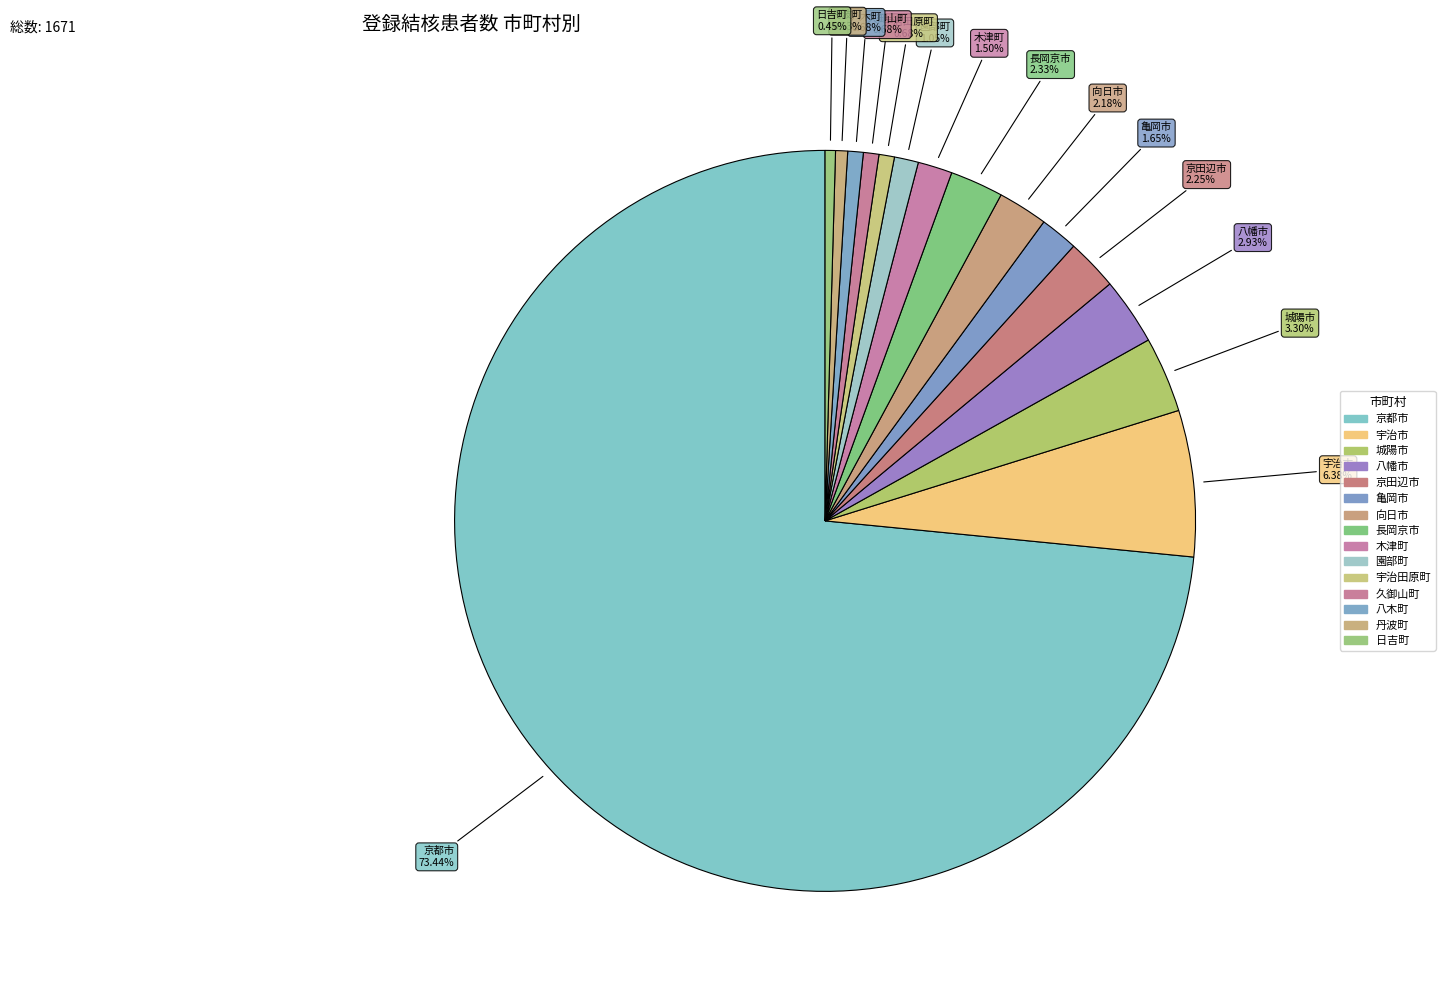

To the nearest percent, what is the difference between the largest and smallest slice percentages?

73%